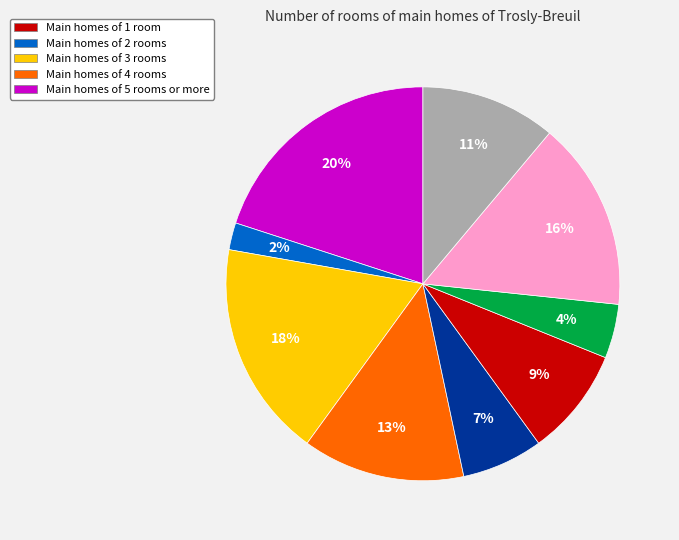

To the nearest percent, what is the average slice percentage?

11%